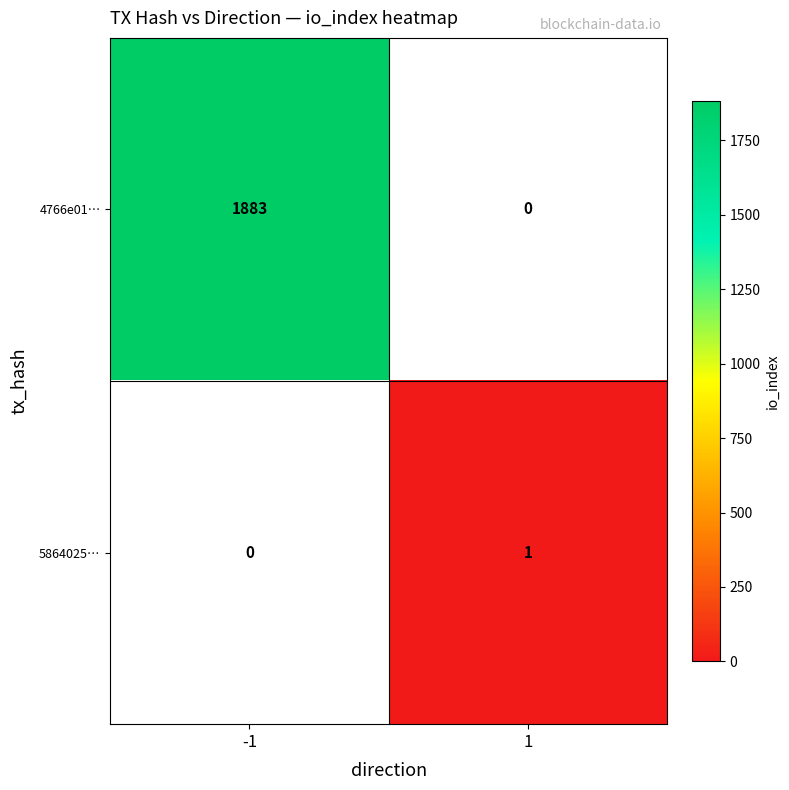

The 5864025… series shows 1 at 1. True or false?

True